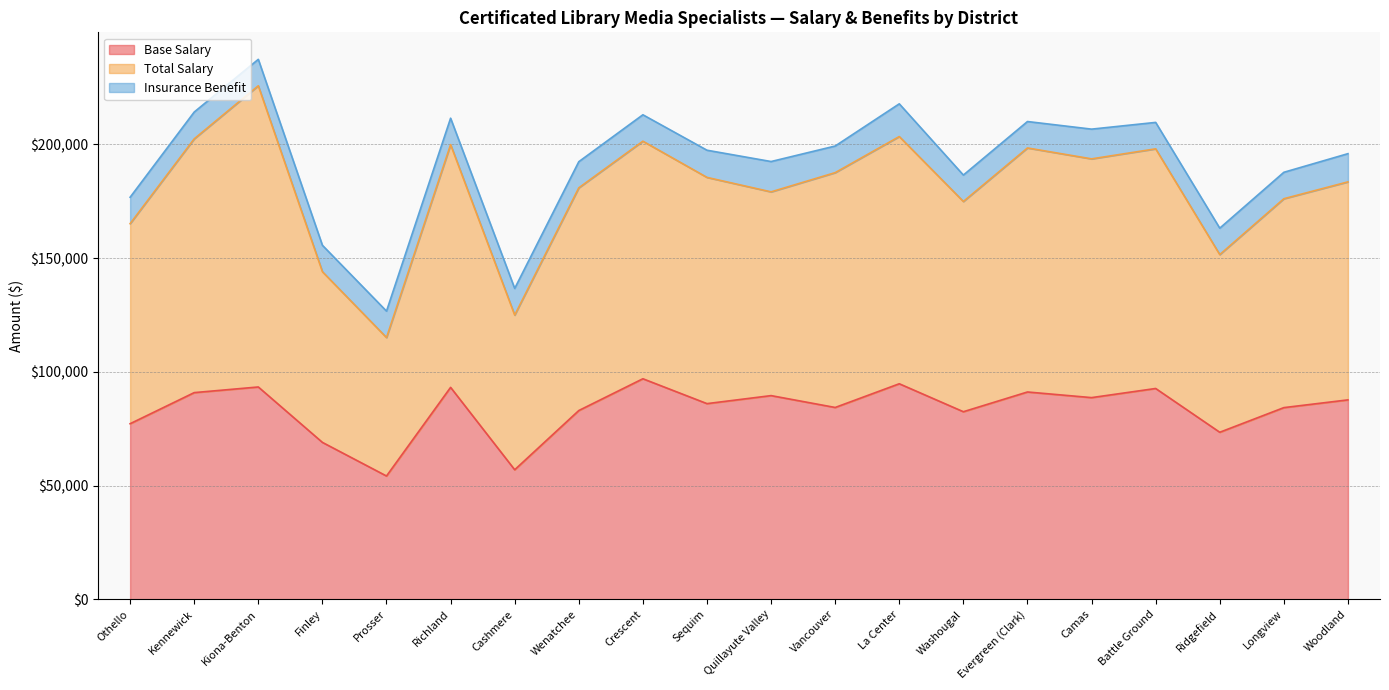

True or false: Base Salary has a value of 93345 at Kiona-Benton.

True